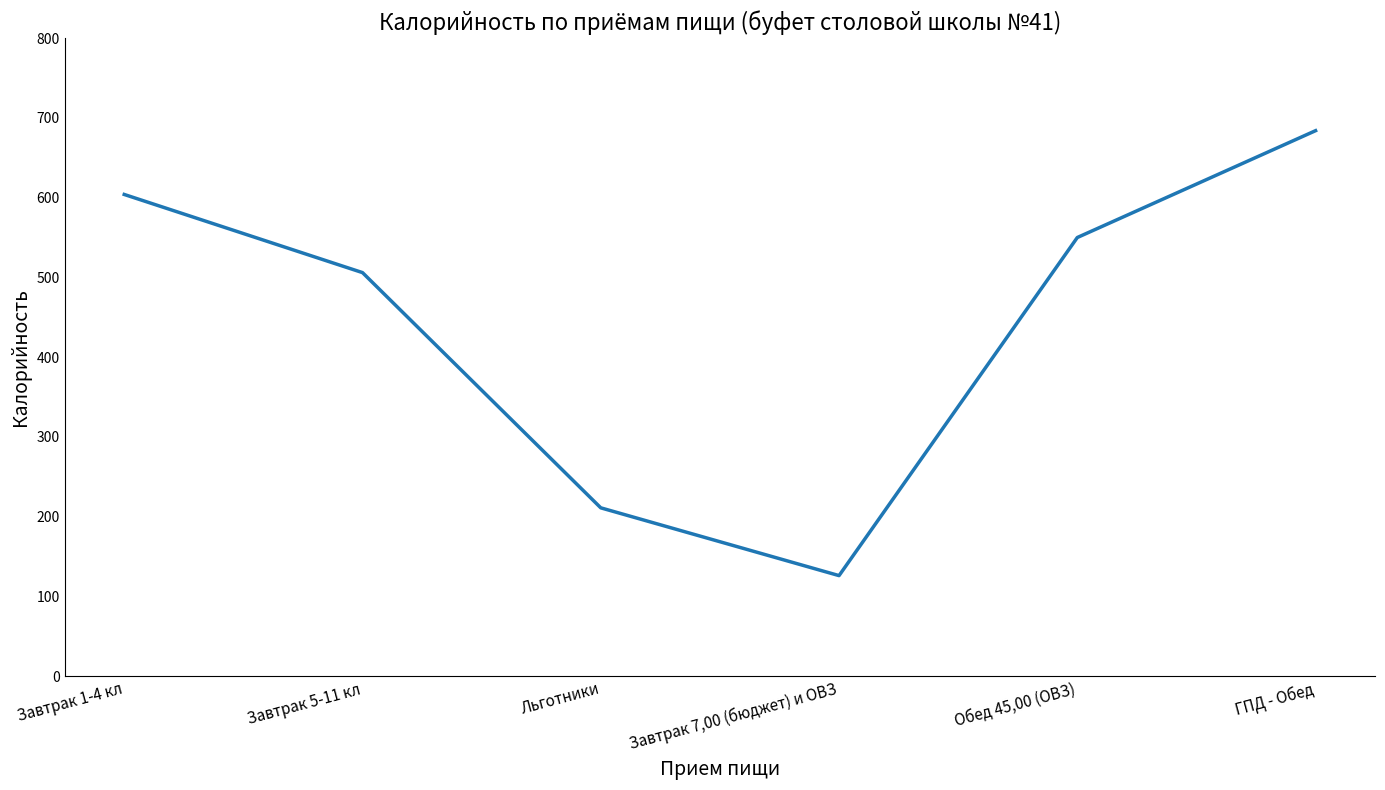

What value does the data have at Льготники?

211